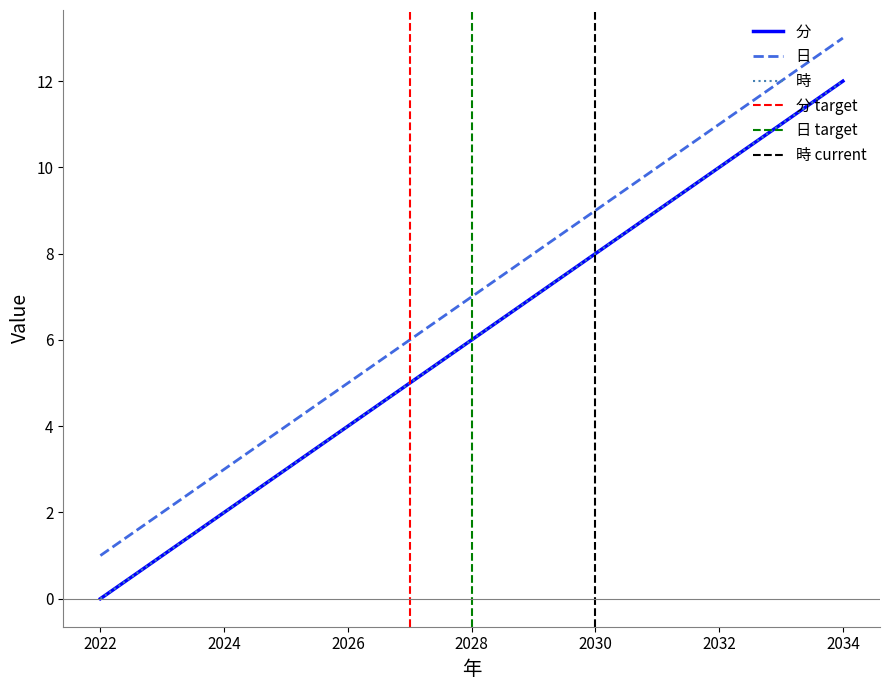

Reading left to right, extract all data points from this chart.

分: 0	1	2	3	4	5	6	7	8	9	10	11	12
日: 1	2	3	4	5	6	7	8	9	10	11	12	13
時: 0	1	2	3	4	5	6	7	8	9	10	11	12